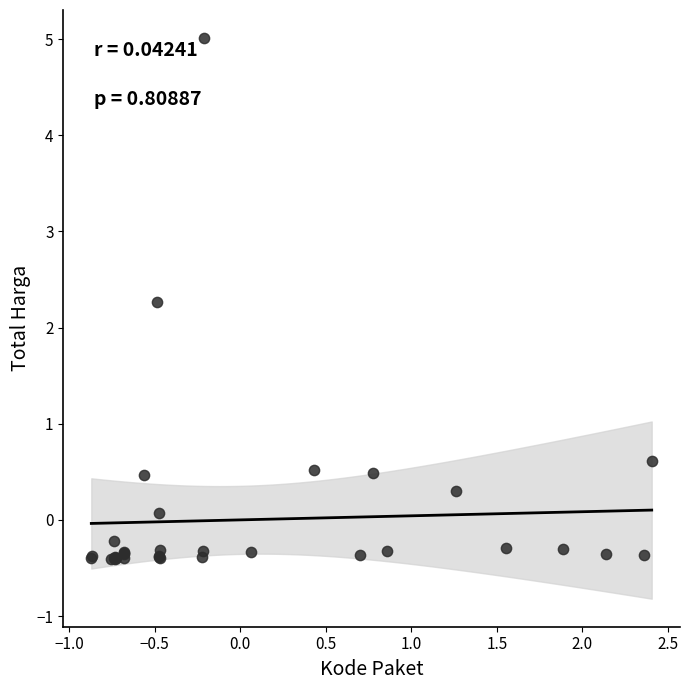

What Y value in the scatter plot is closest to 2?

2.3